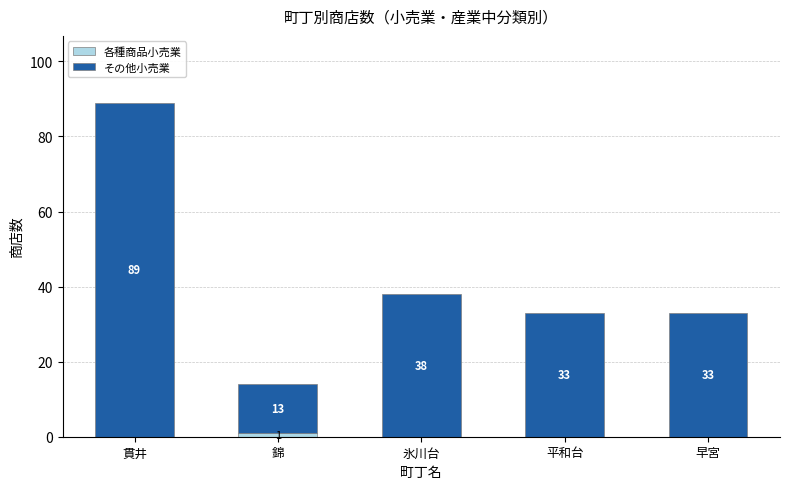

What is the total value across all series at 氷川台?

38